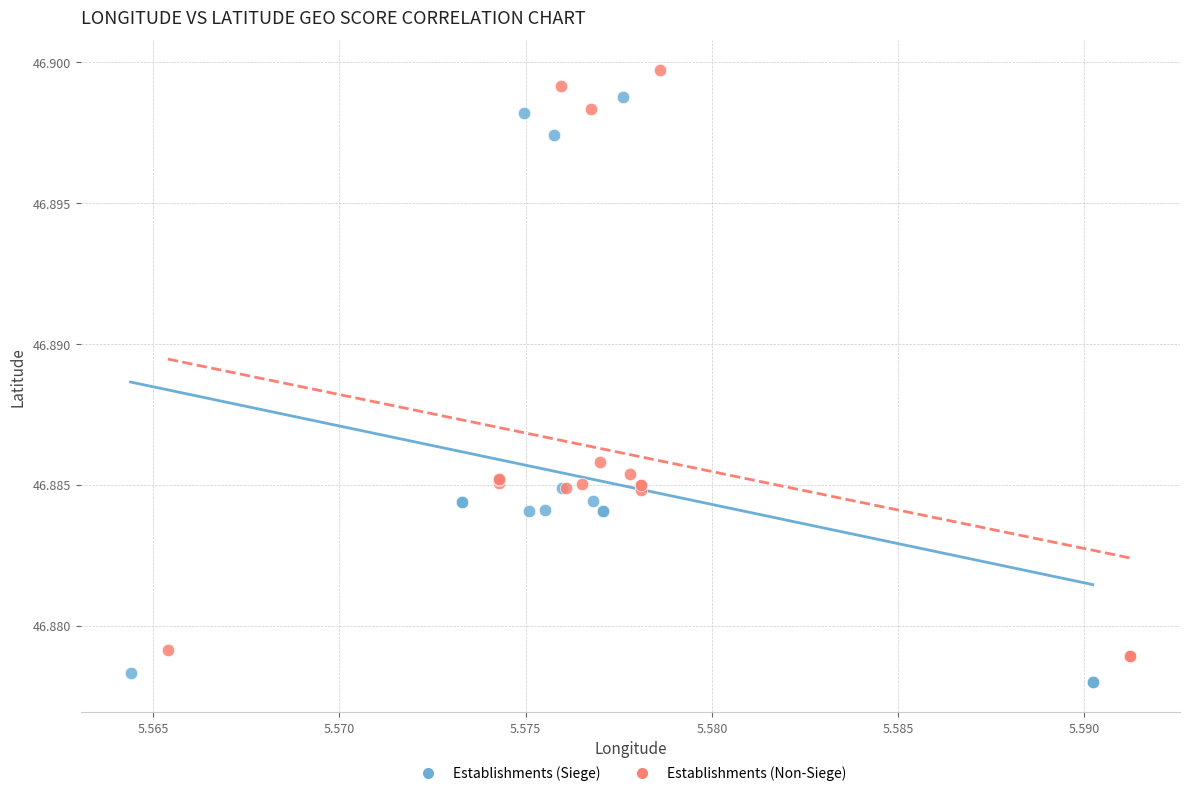

Which series has the largest Y range (max minus min)?

Establishments (Non-Siege)